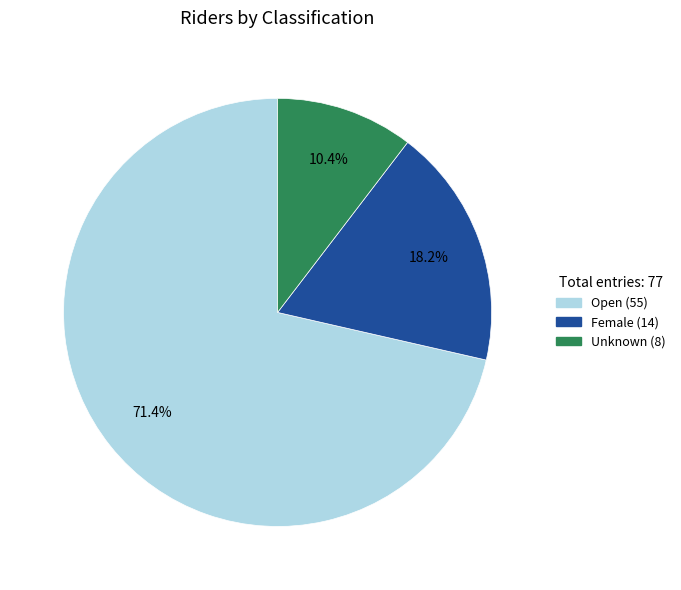

Which slice is the smallest?

Unknown